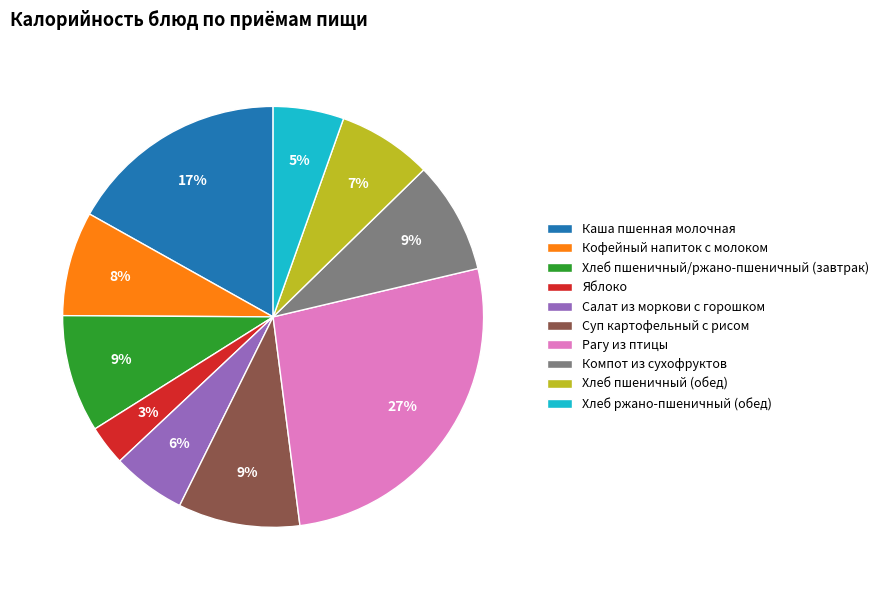

Which has a higher value, Хлеб ржано-пшеничный (обед) or Хлеб пшеничный/ржано-пшеничный (завтрак)?

Хлеб пшеничный/ржано-пшеничный (завтрак)